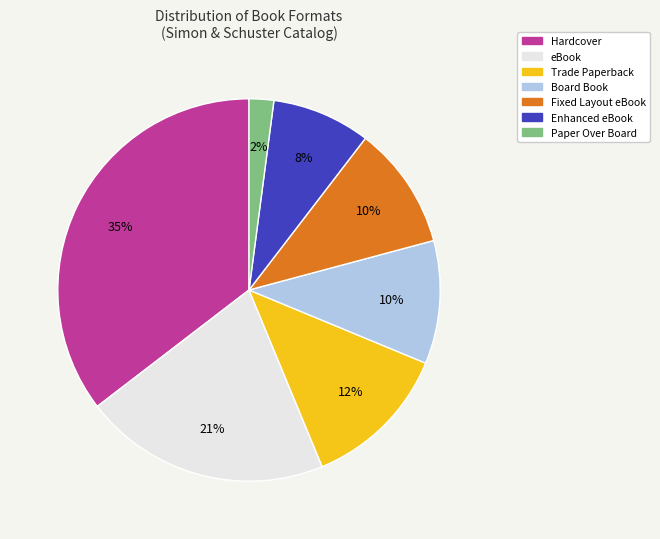

How many segments does this pie chart have?

7